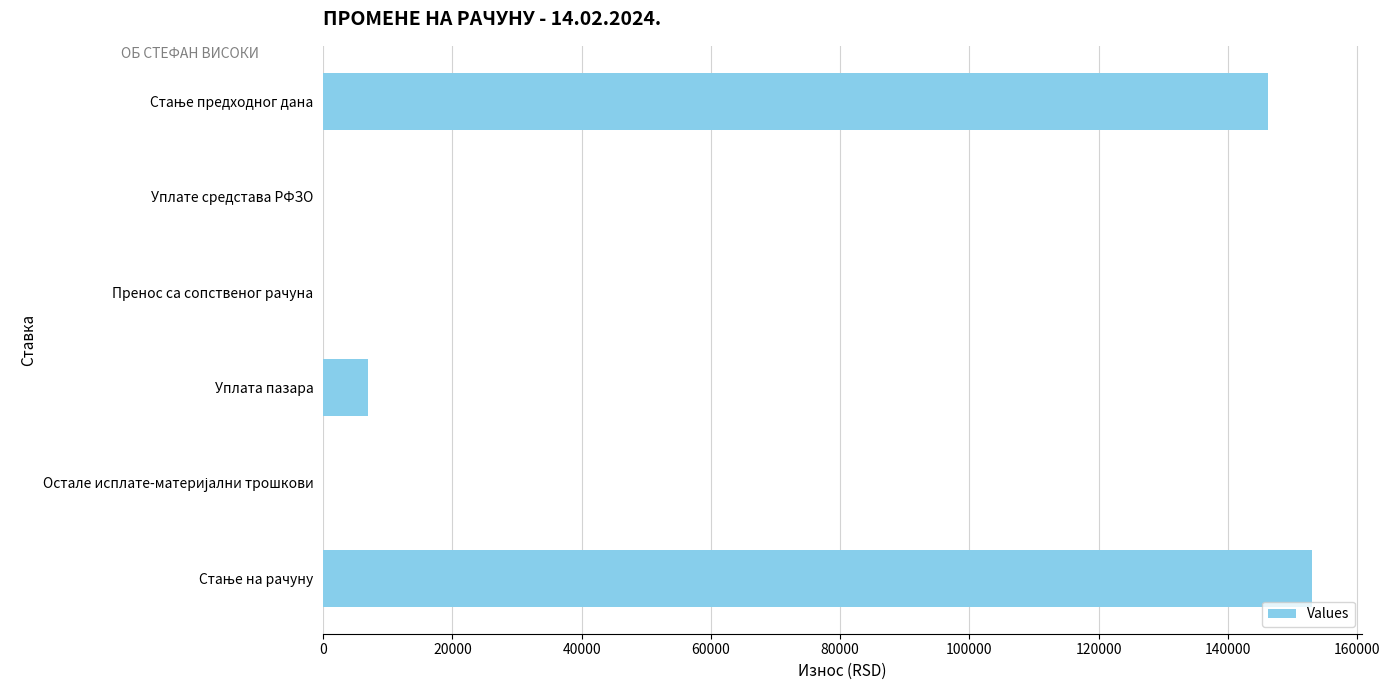

What is the average value?

51025.5